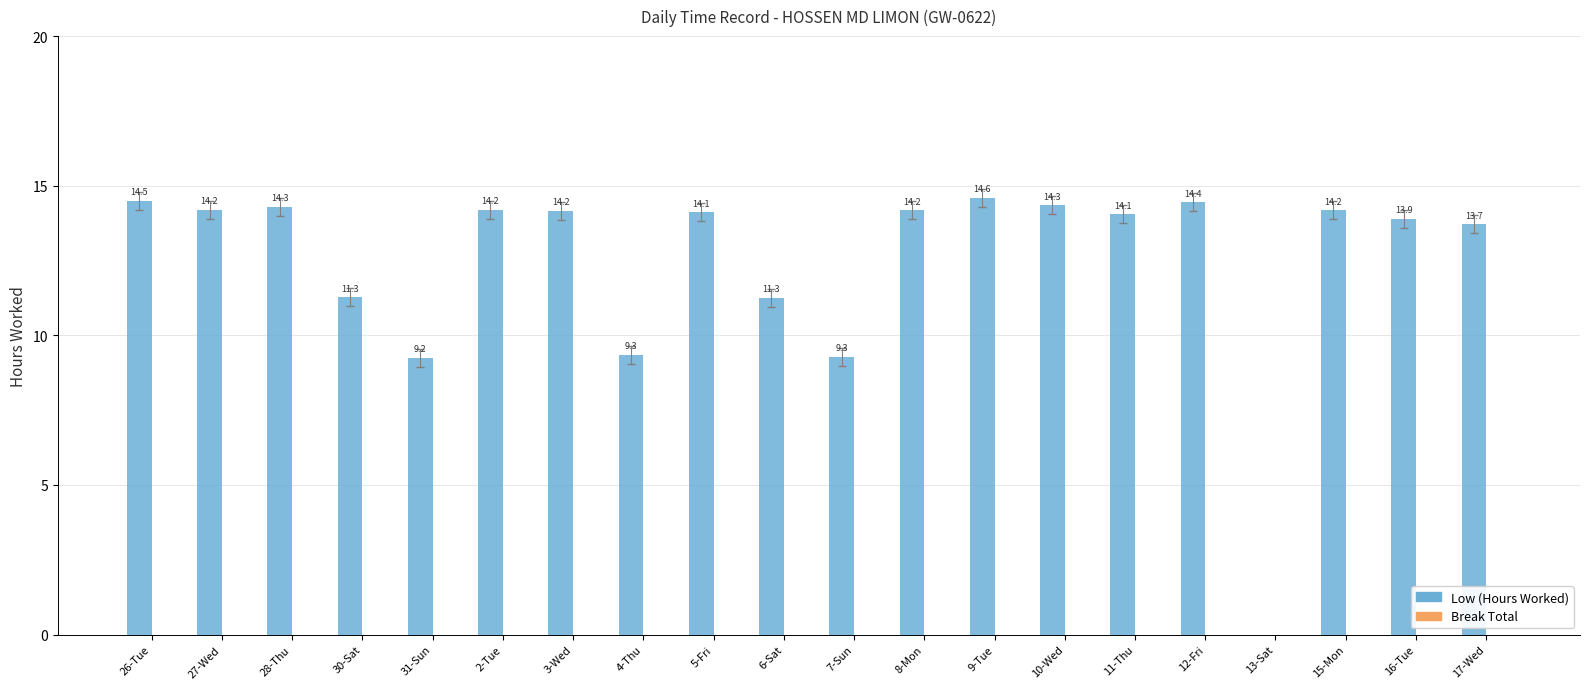

The chart shows a value of 14.5 at 26-Tue. True or false?

True